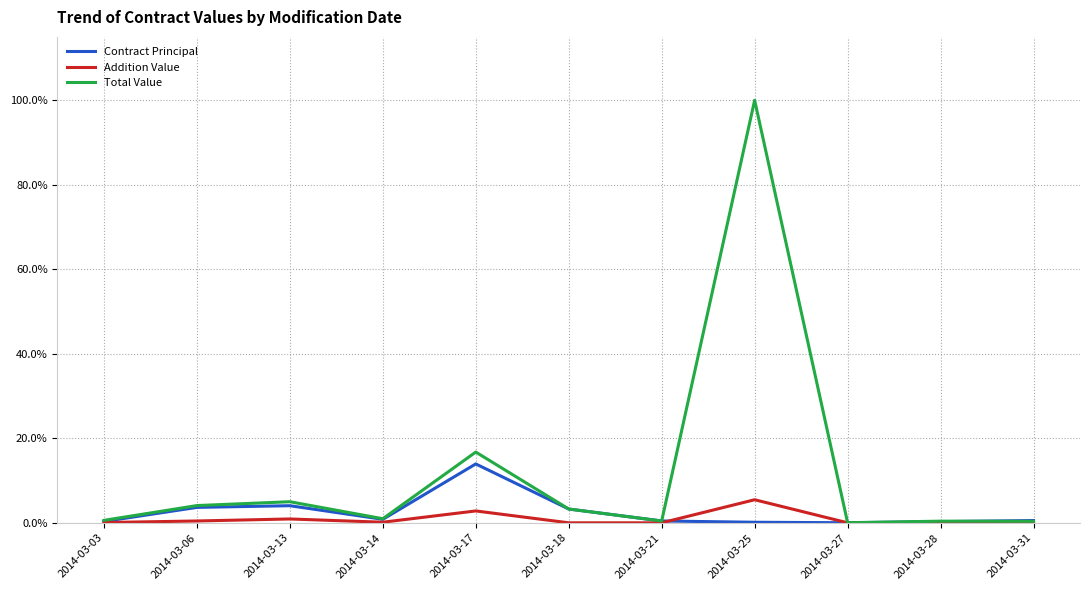

At how many categories does at least one series exceed 44?

1